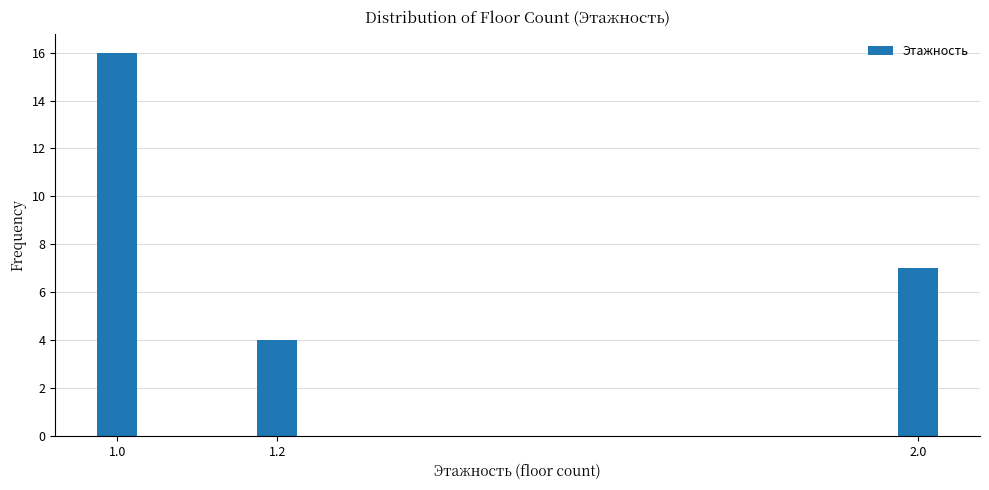

Reading right to left, list all the values displayed in this chart.

2.0=7	1.2=4	1.0=16